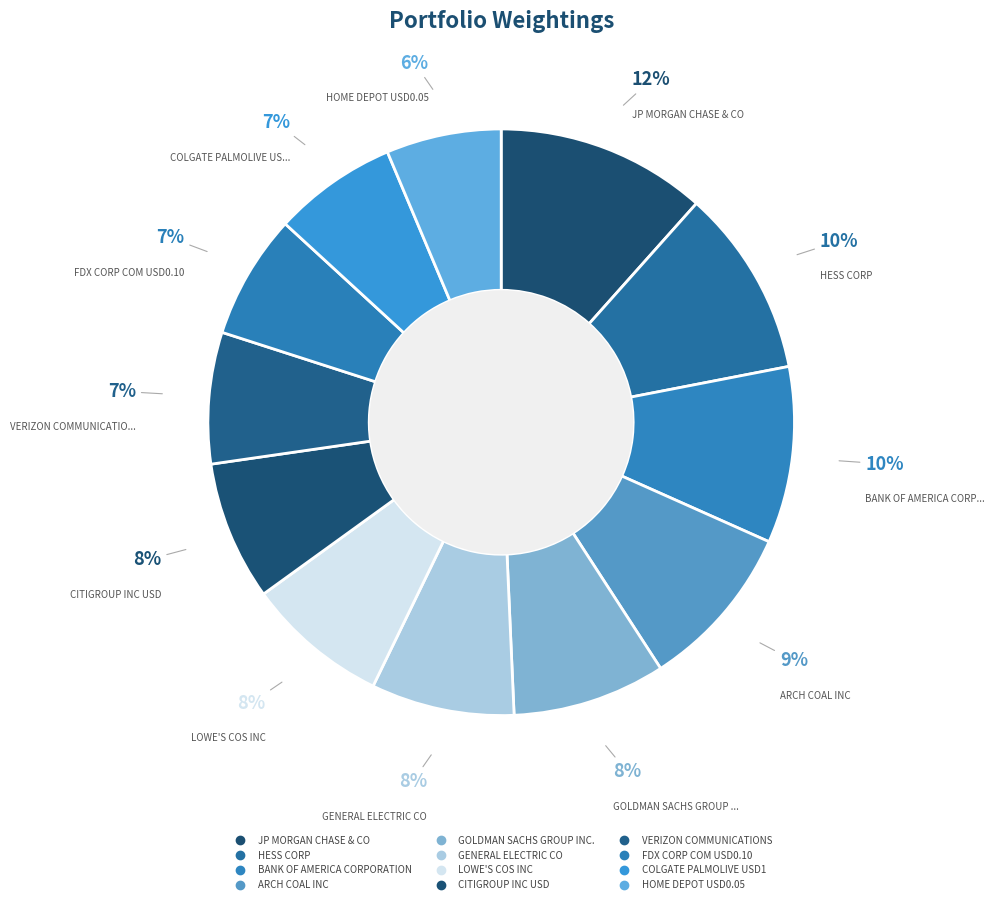

How much of the chart is everything except HOME DEPOT USD0.05?

93.7%